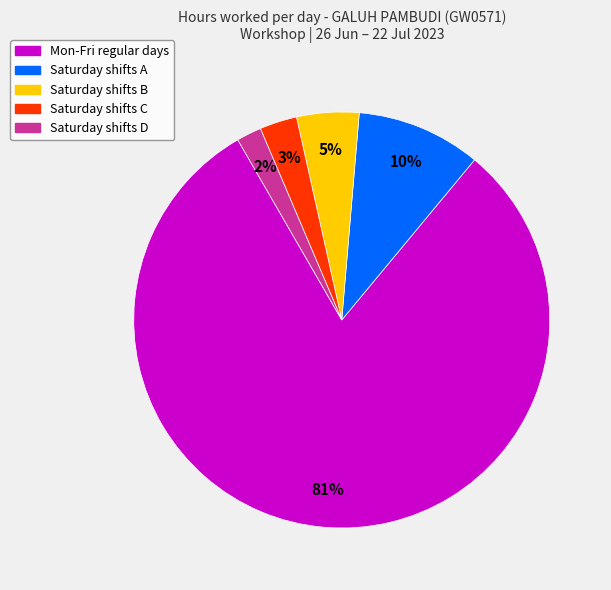

Which slice is the largest?

Mon-Fri regular days